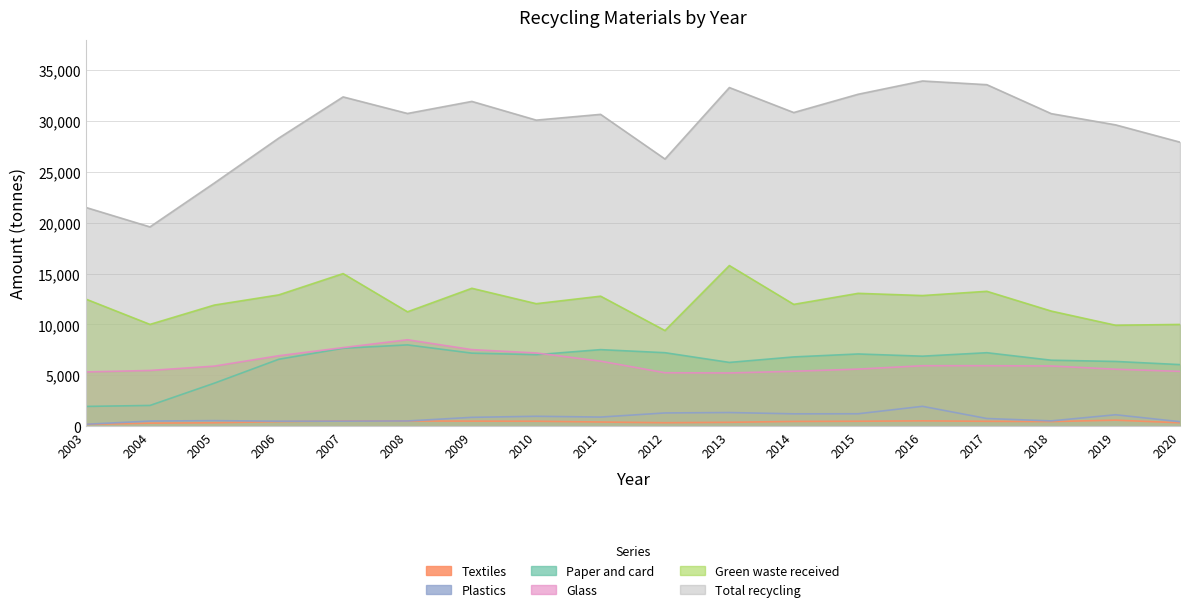

What is the sum of the Paper and card values at 2011 and 2020?

13566